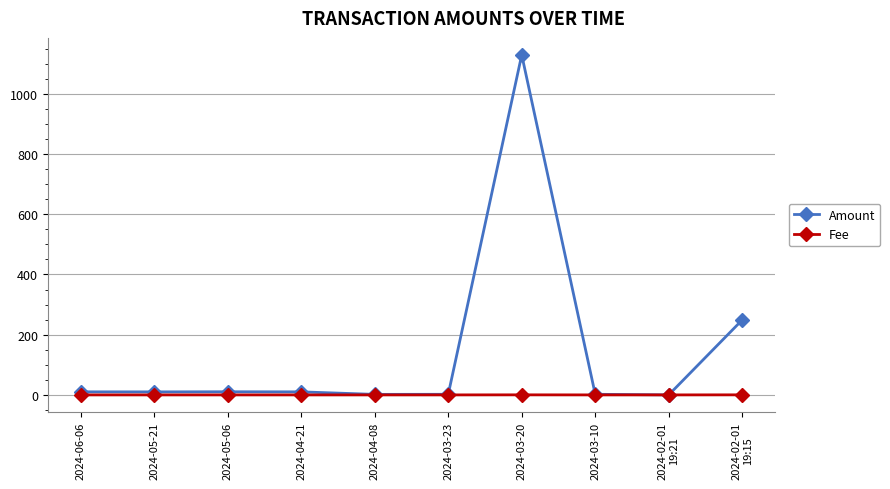

How many lines are shown in the chart?

2